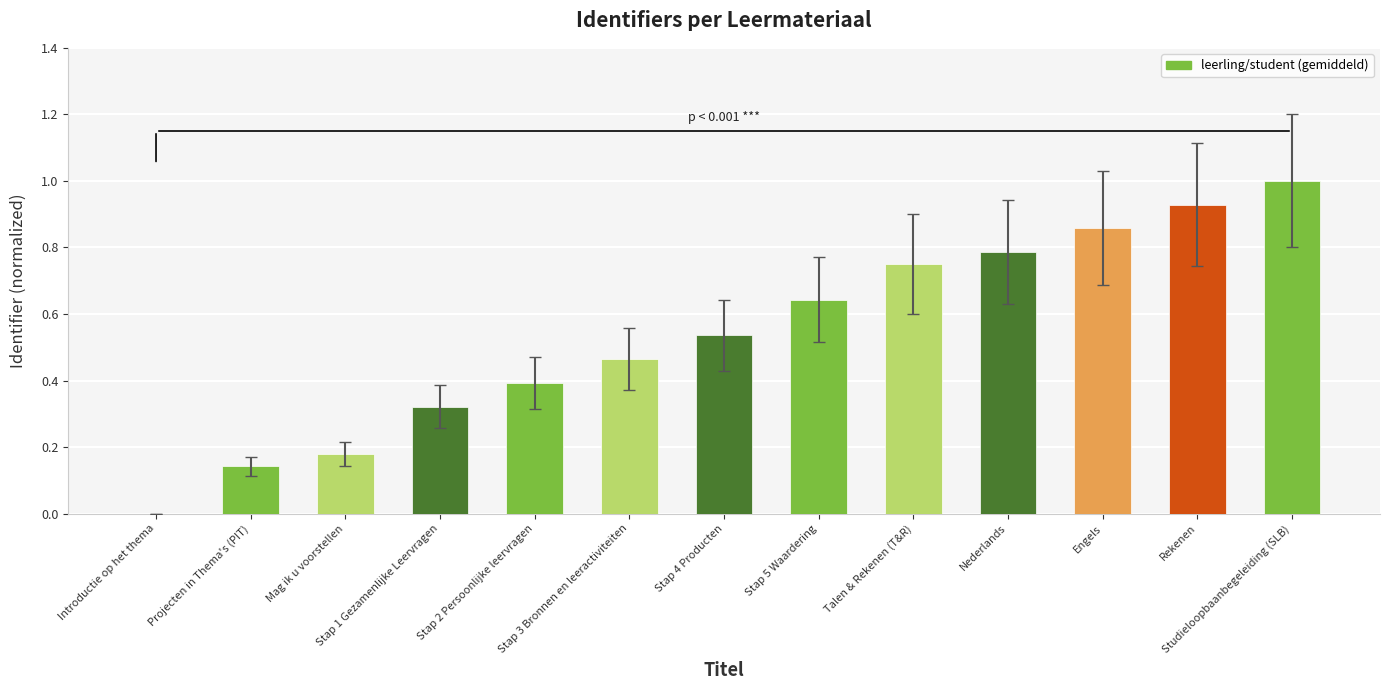

Are the bars horizontal?

No